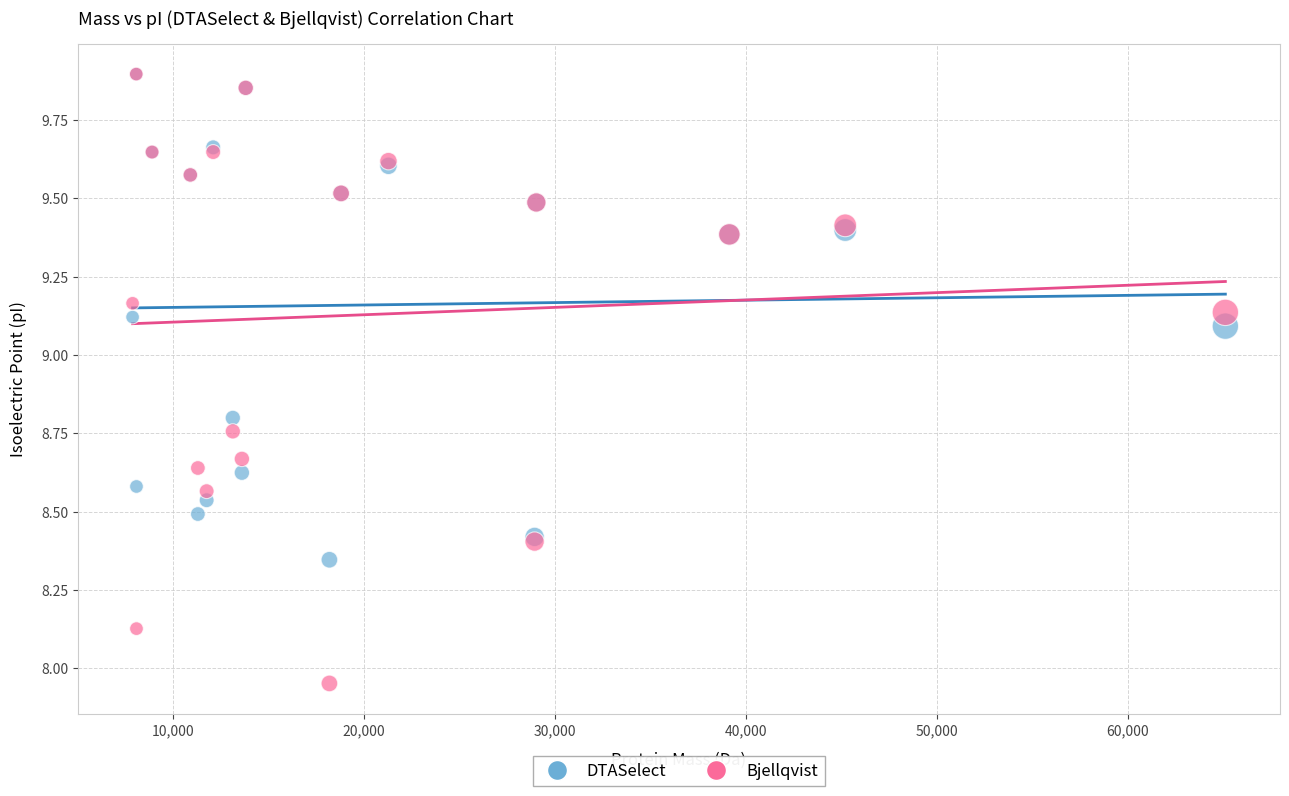

What are all the series names shown in the legend?

DTASelect, Bjellqvist